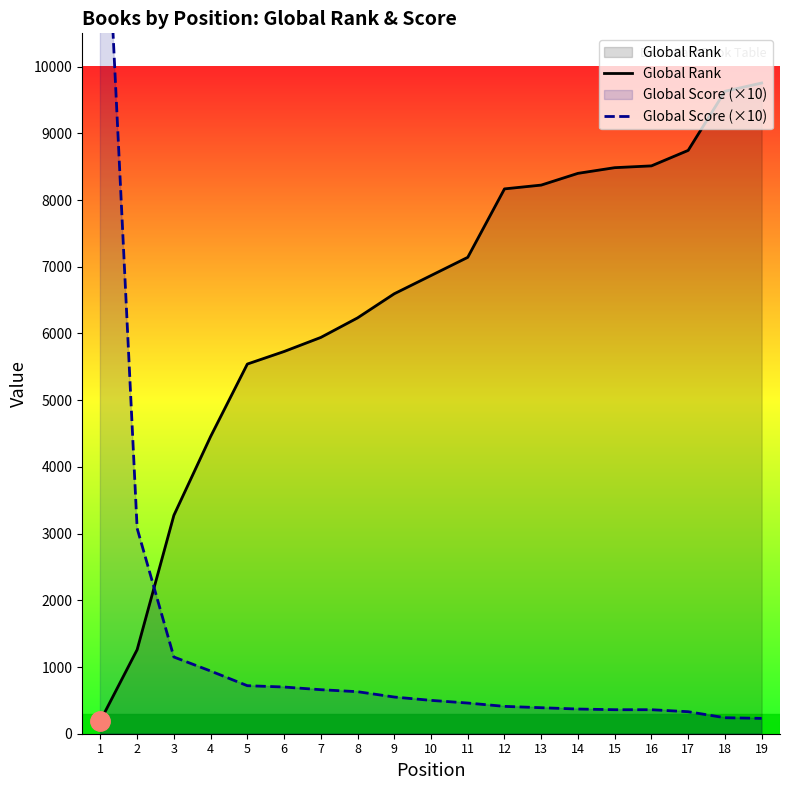

What is the difference between the second highest and minimum values in the Global Rank series?

9437